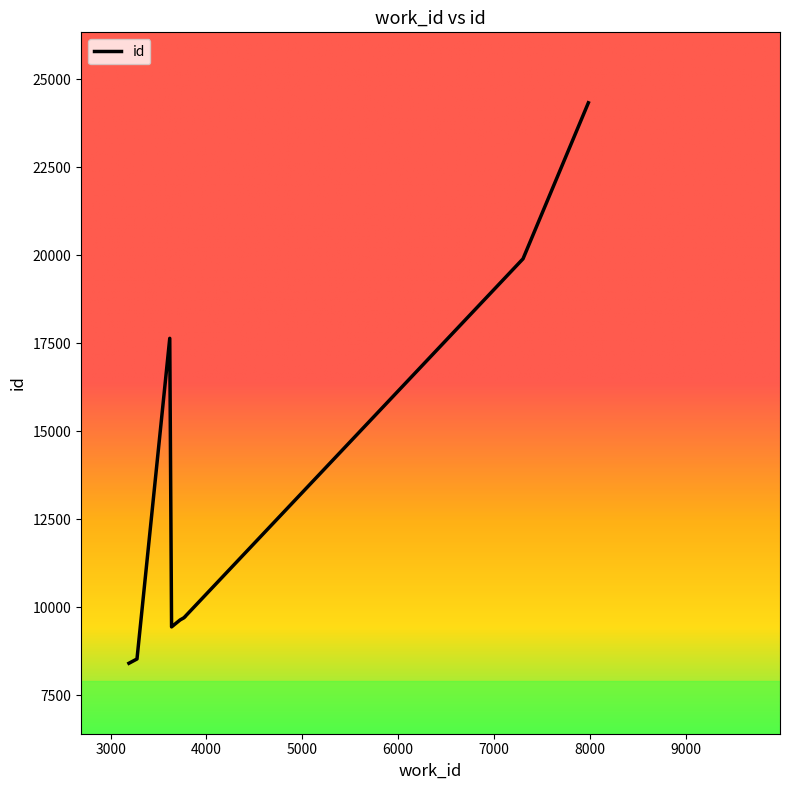

Which label corresponds to the largest value in the chart?

7986